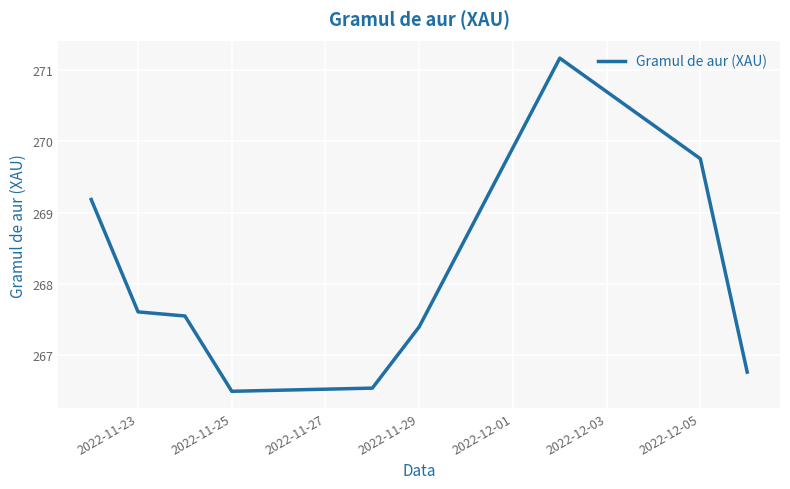

What is the maximum value shown in the chart?

271.2